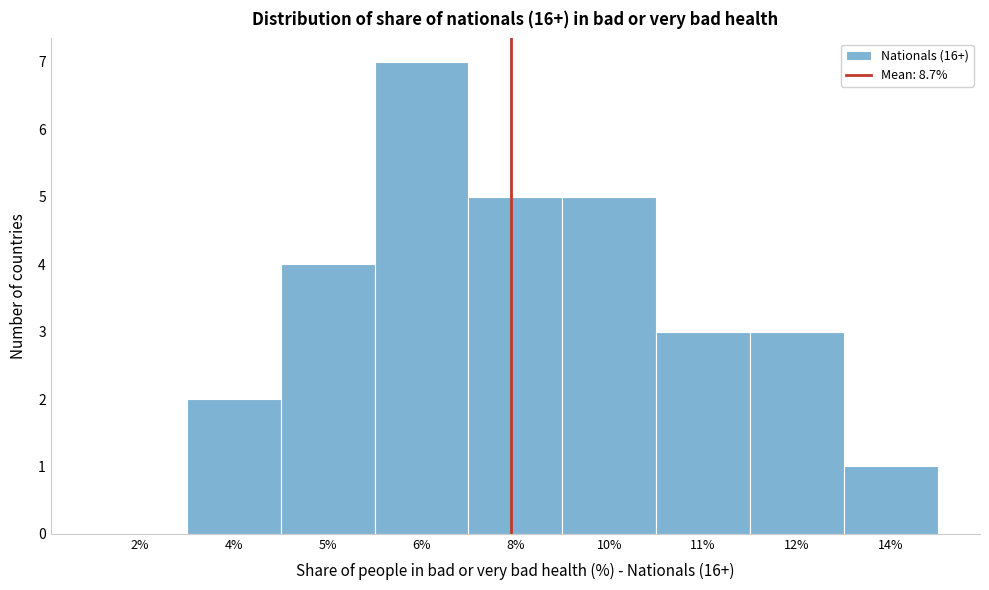

Reading left to right, what are all the values shown in this chart?

2%=0	4%=2	5%=4	6%=7	8%=5	10%=5	11%=3	12%=3	14%=1